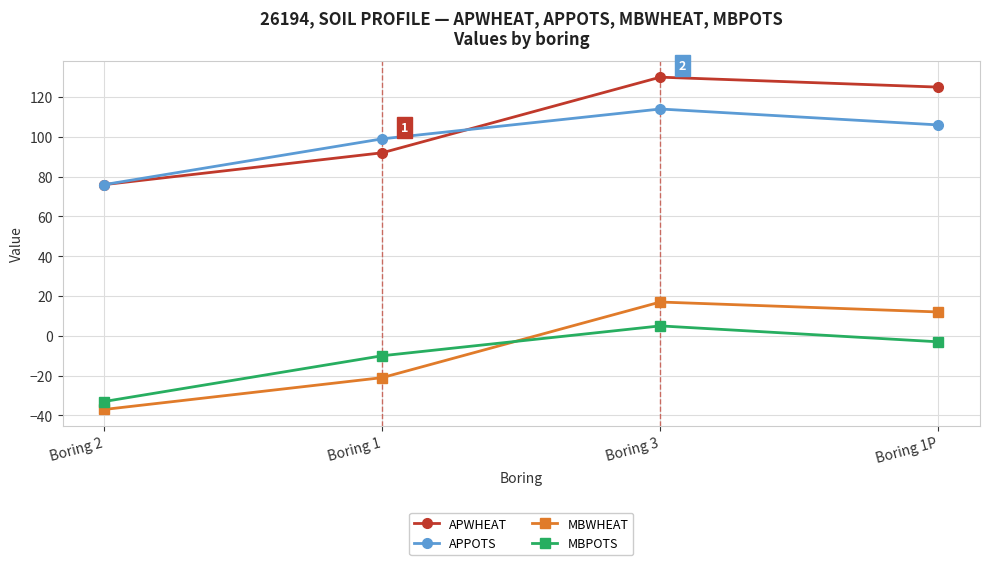

Reading left to right, extract all data points from this chart.

APWHEAT: Boring 2=76	Boring 1=92	Boring 3=130	Boring 1P=125
APPOTS: Boring 2=76	Boring 1=99	Boring 3=114	Boring 1P=106
MBWHEAT: Boring 2=-37	Boring 1=-21	Boring 3=17	Boring 1P=12
MBPOTS: Boring 2=-33	Boring 1=-10	Boring 3=5	Boring 1P=-3